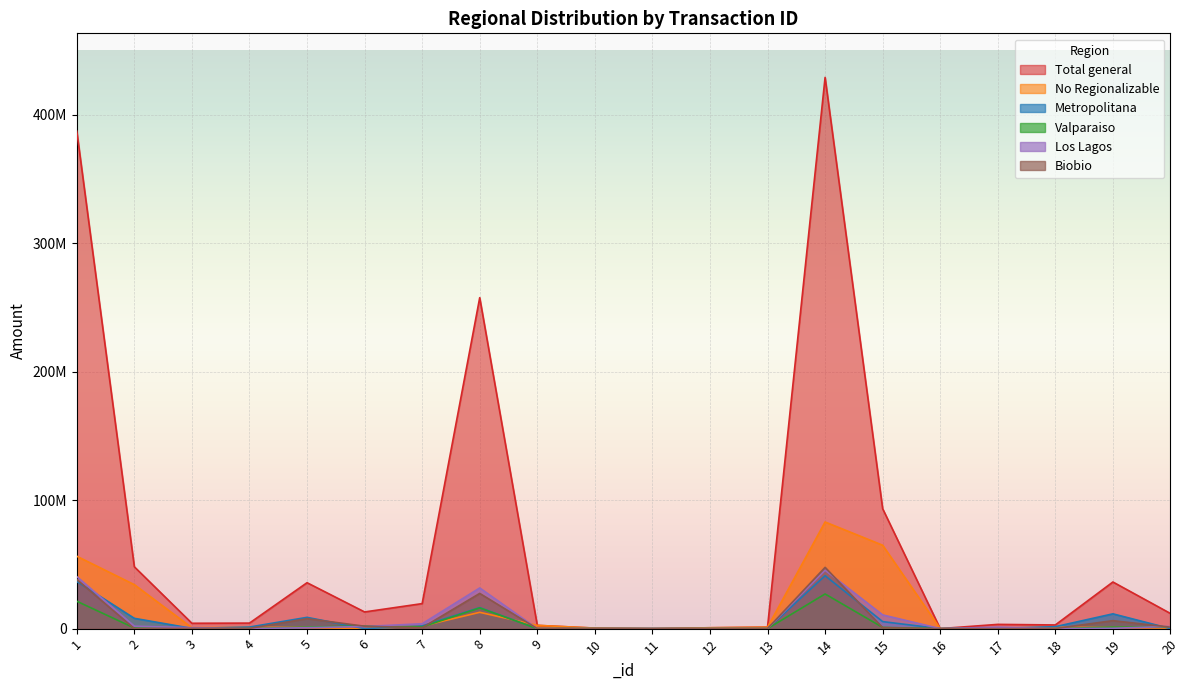

In Metropolitana, how many points are higher than both neighbors (excluding endpoints)?

4